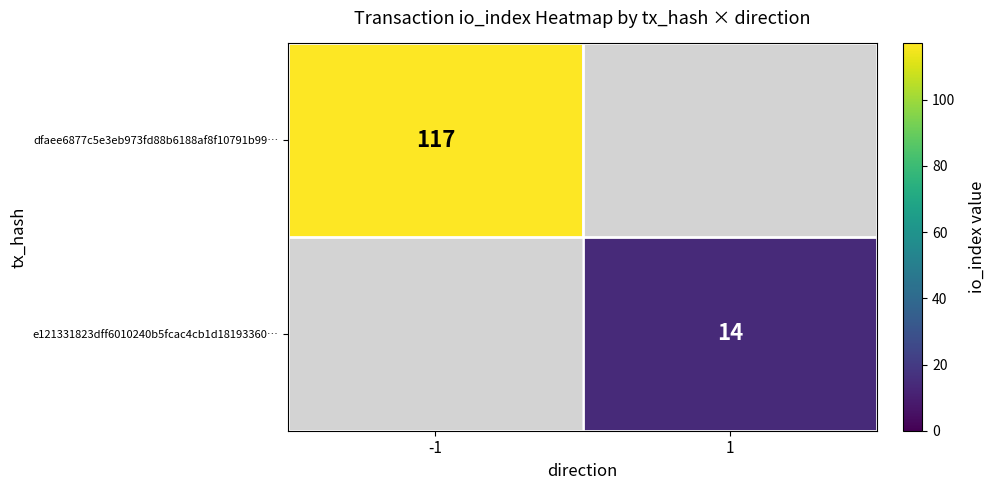

Is the value of dfaee6877c5e3eb973fd88b6188af8f10791b99… at -1 greater than the value of e121331823dff6010240b5fcac4cb1d18193360… at 1?

Yes